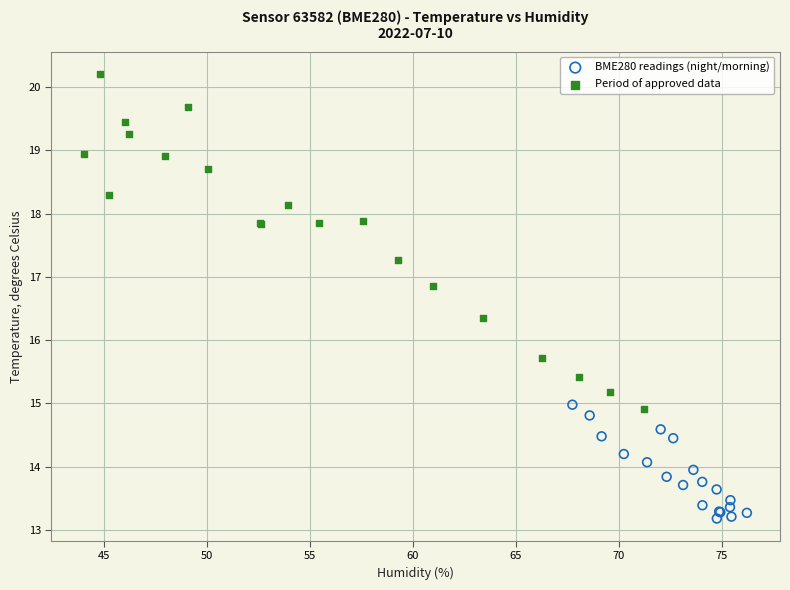

Which series reaches the minimum Y coordinate?

BME280 readings (night/morning)